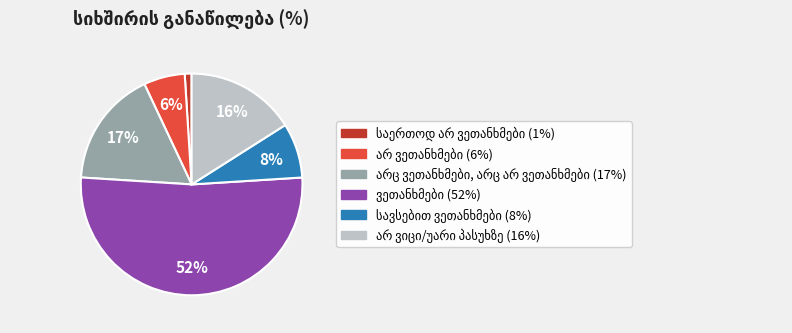

Does any single category account for the majority?

Yes